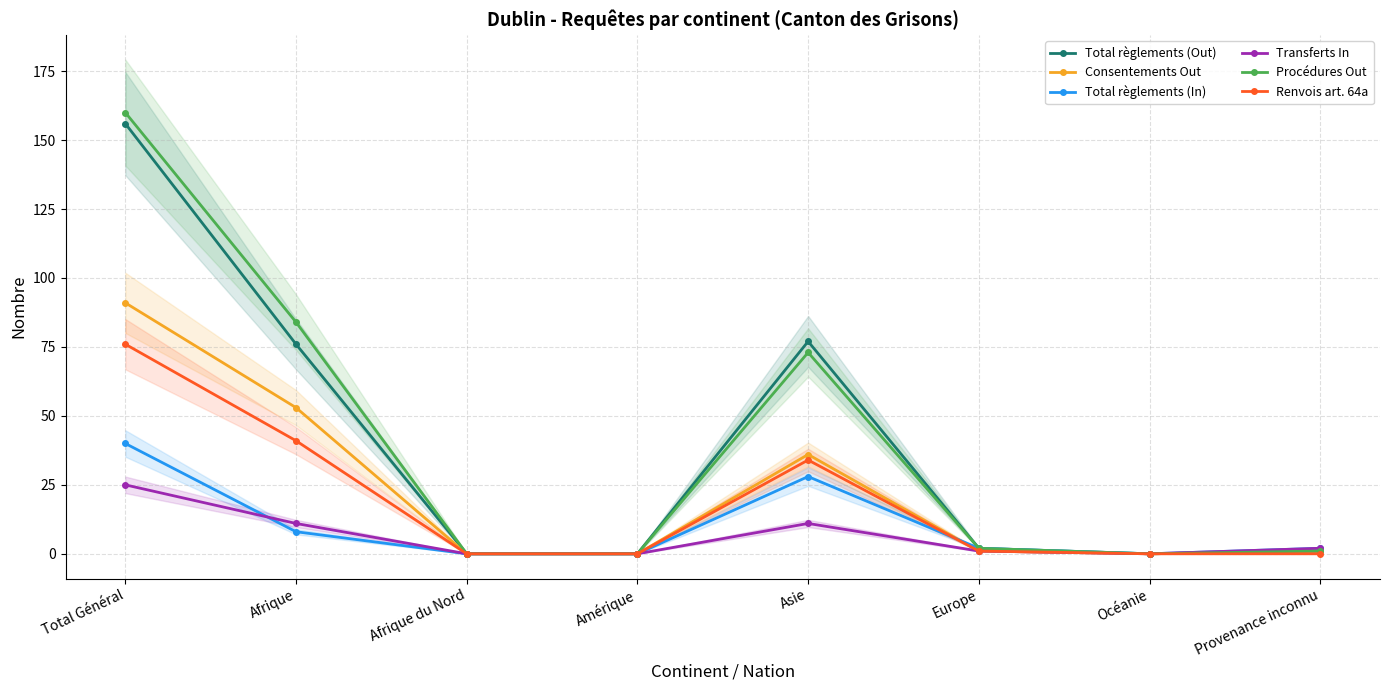

Is it true that Transferts In equals 5 at Total Général?

False